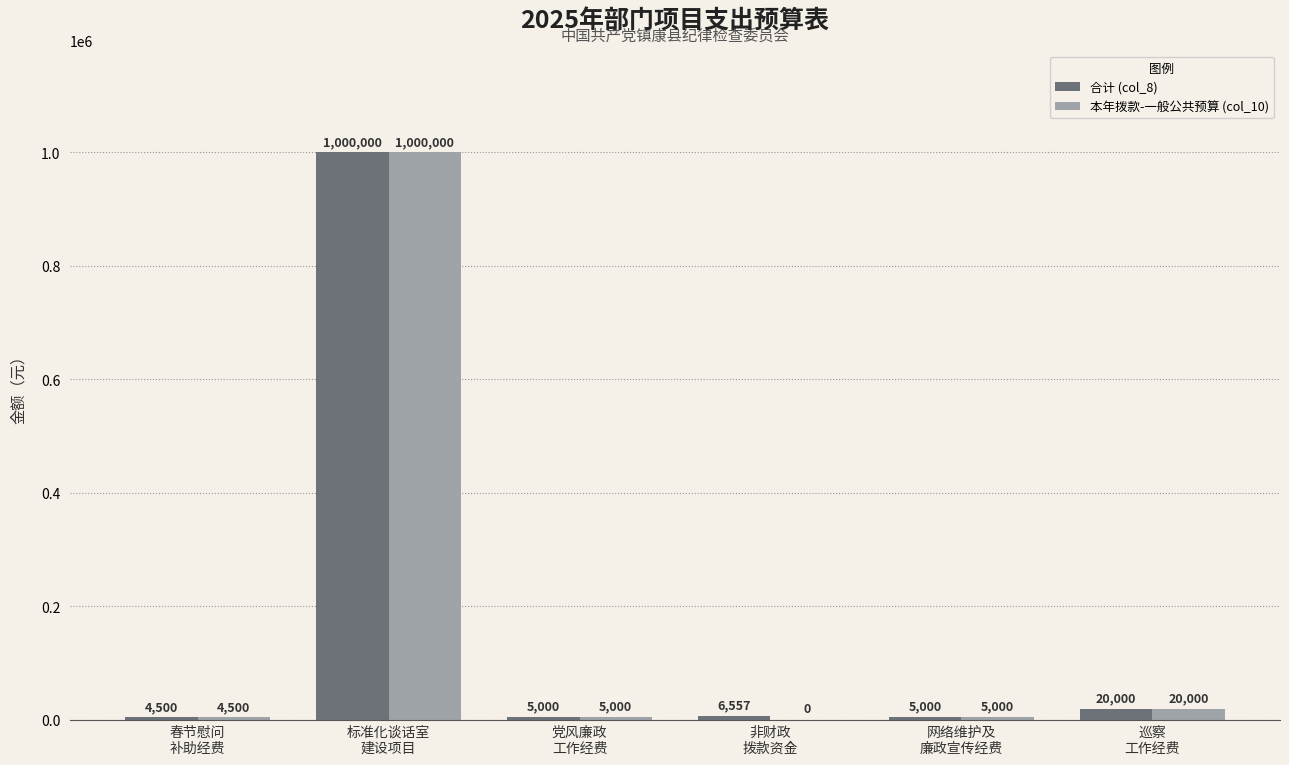

Which category has the highest value across all series?

标准化谈话室
建设项目